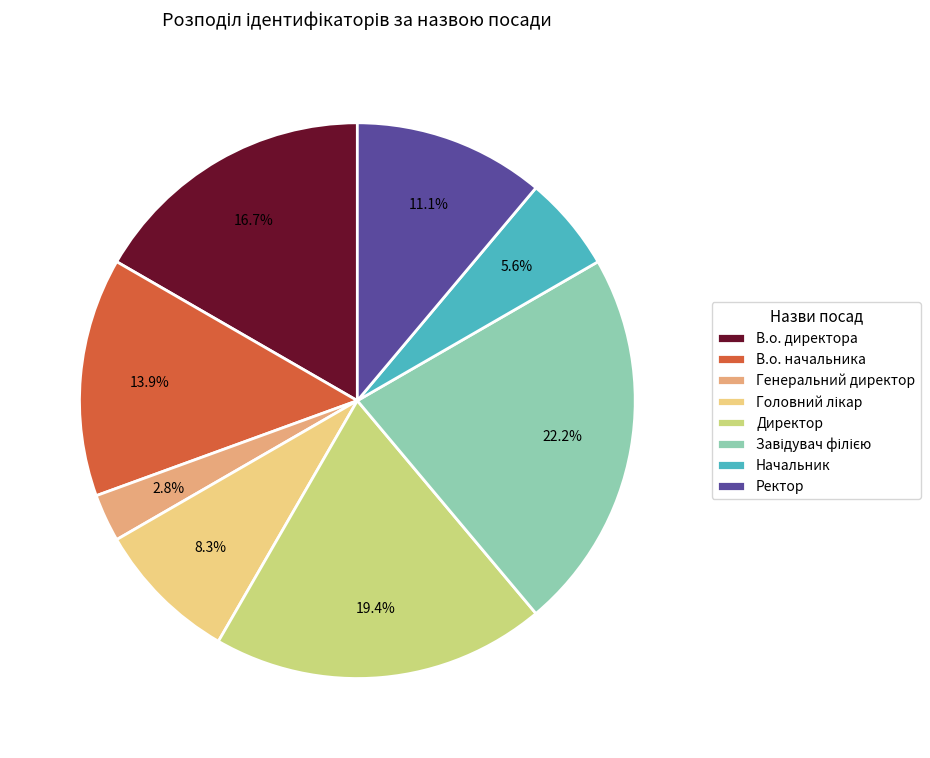

To the nearest percent, what is the combined percentage of В.о. начальника and Генеральний директор?

17%